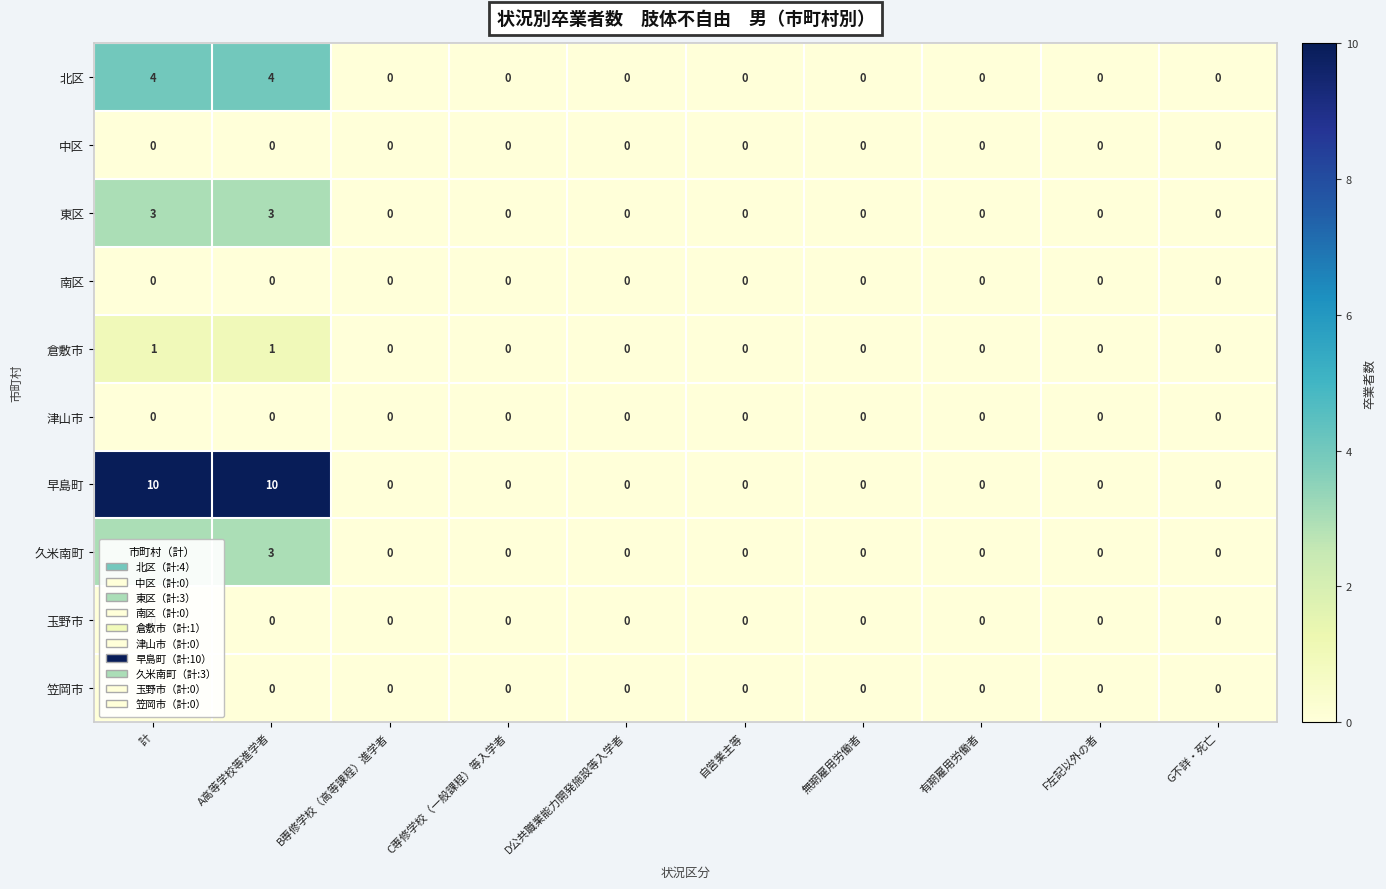

Which series has the largest total across all categories?

早島町